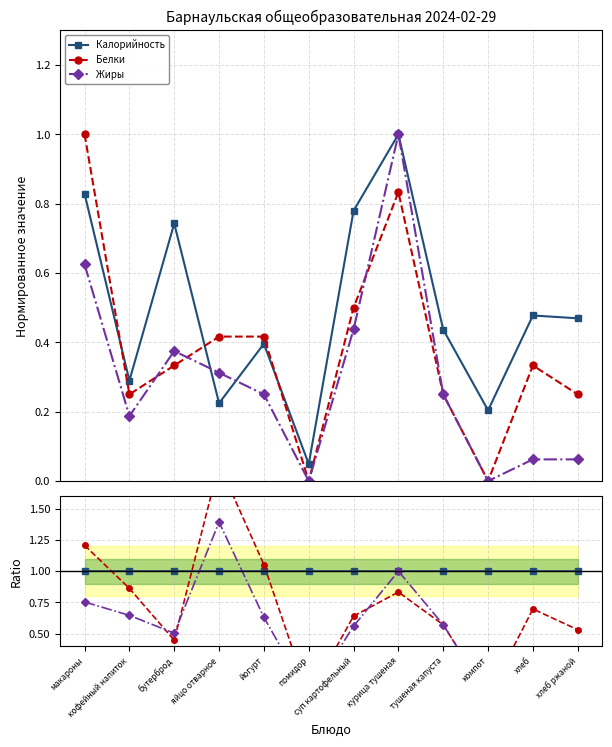

What is the total value across all series at помидор?

1.0